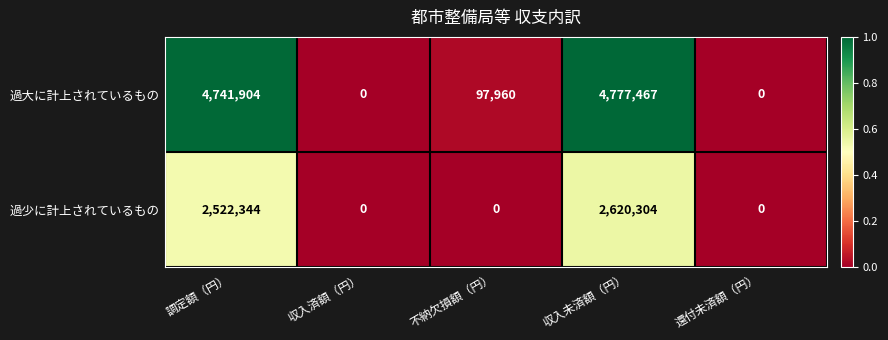

Count the number of data series in this chart.

2